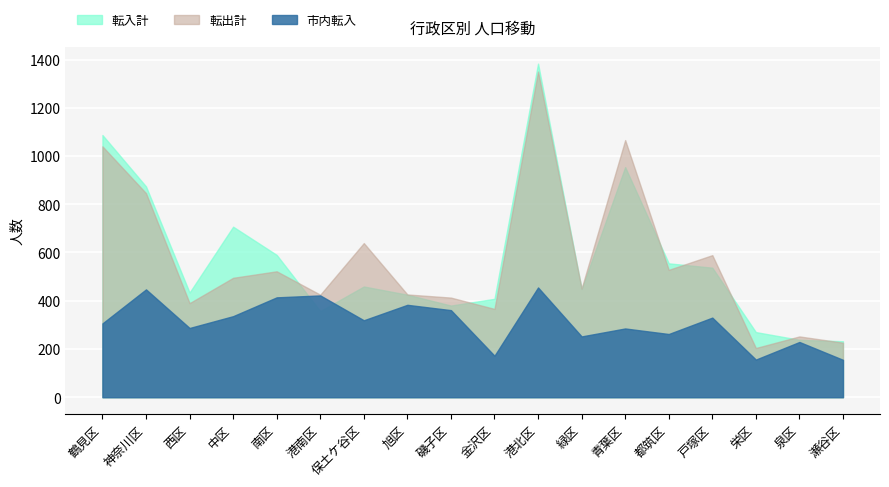

At 神奈川区, list the series in order from largest to smallest.

転入計, 転出計, 市内転入